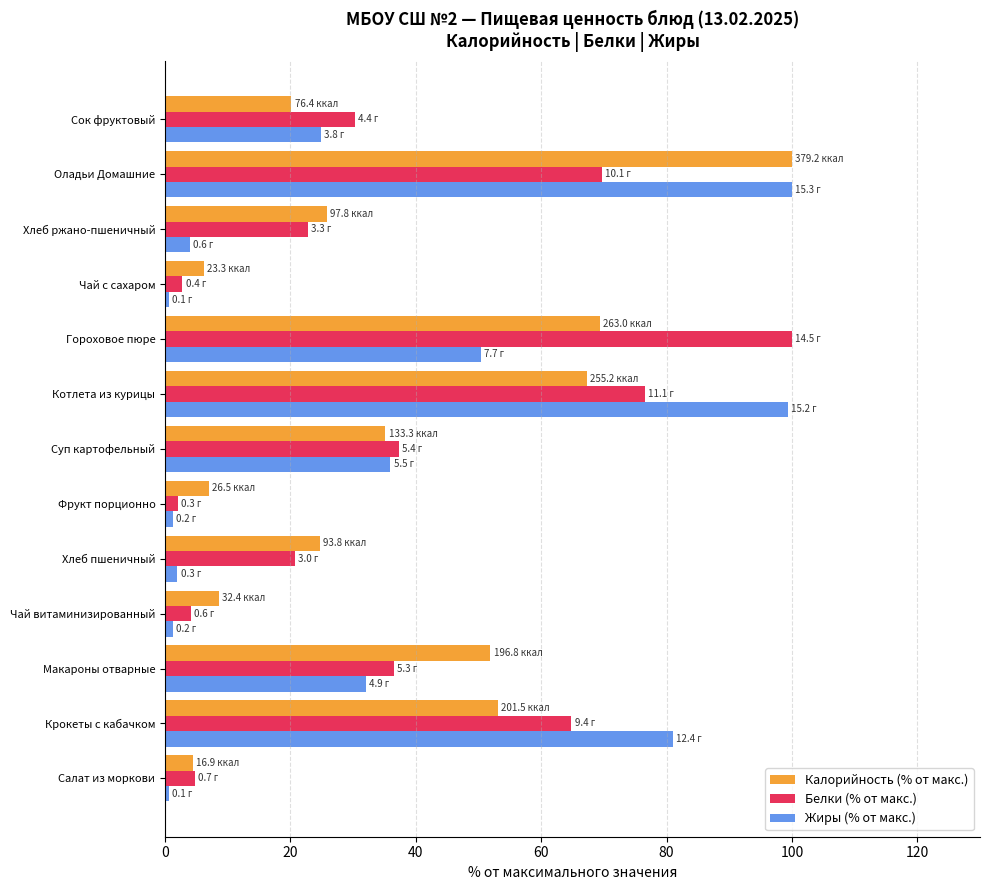

What is the difference between the second highest and second lowest values in the Калорийность (% от макс.) series?

63.2